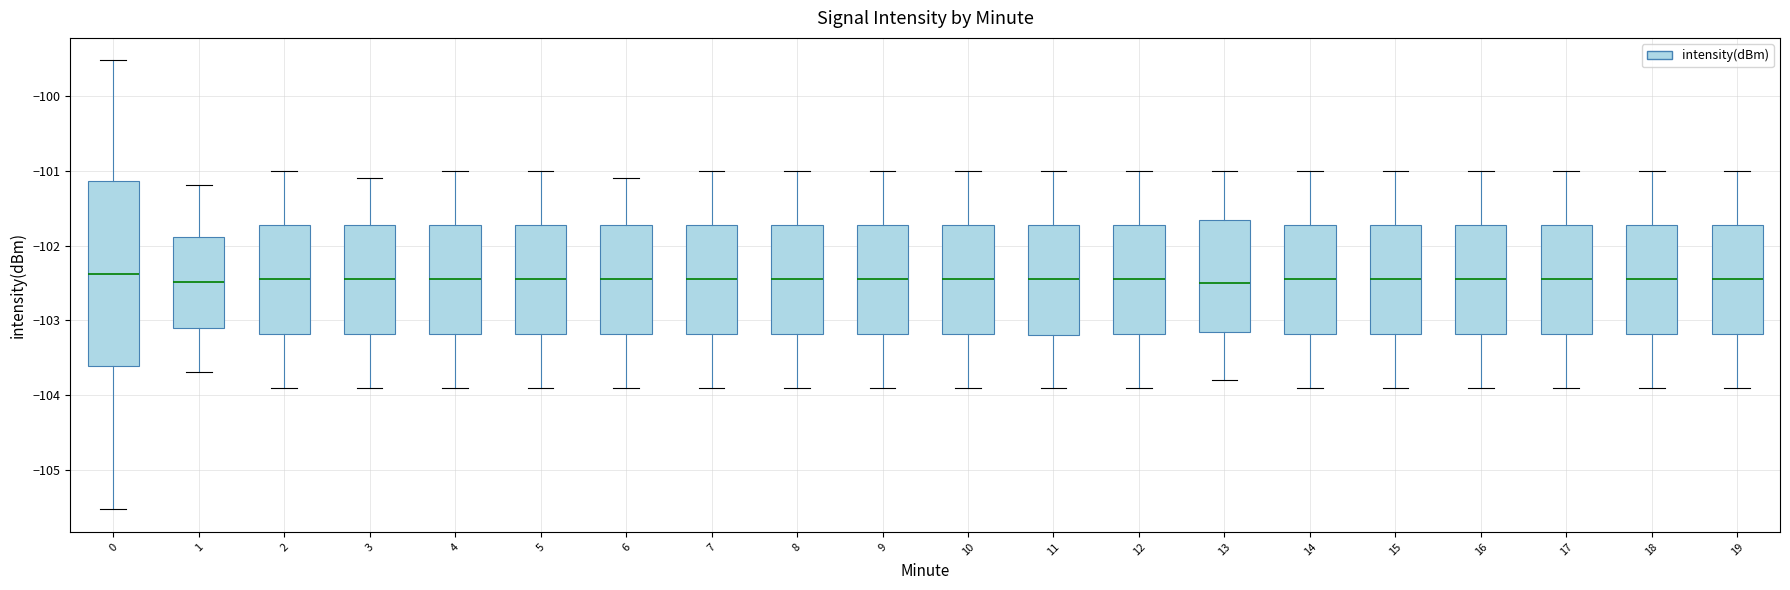

Comparing the boxes themselves (not the whiskers), which one is the tallest?

0